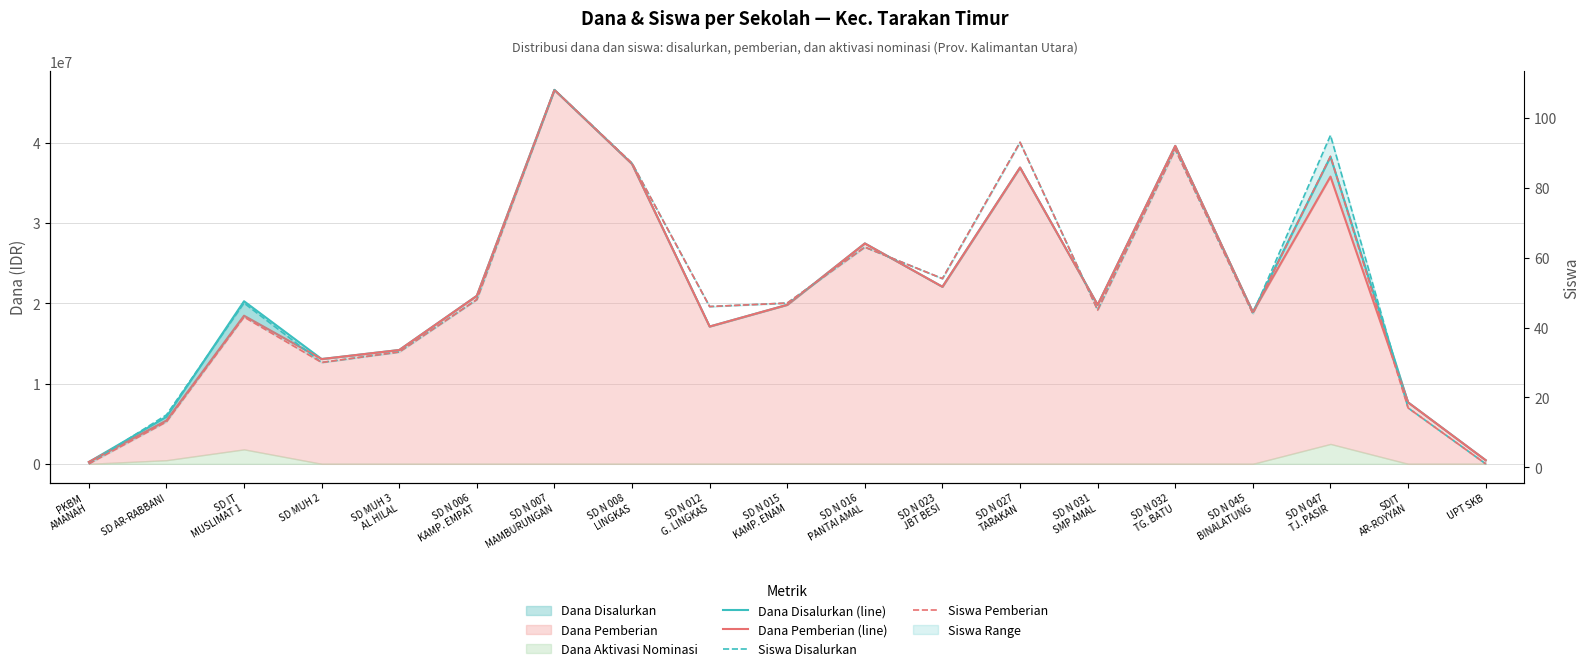

How many values in the Dana Pemberian (line) series exceed 19800000?

8